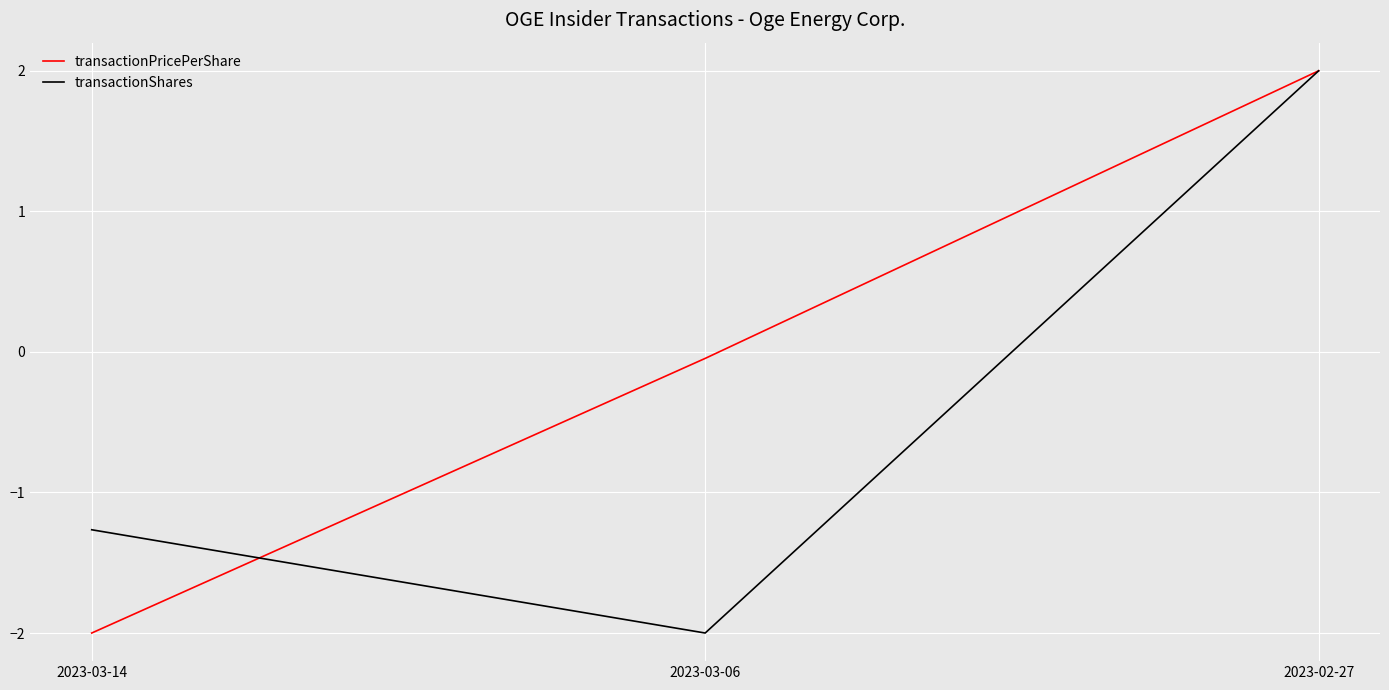

Rank the series at 2023-03-06 from lowest to highest value.

transactionShares, transactionPricePerShare